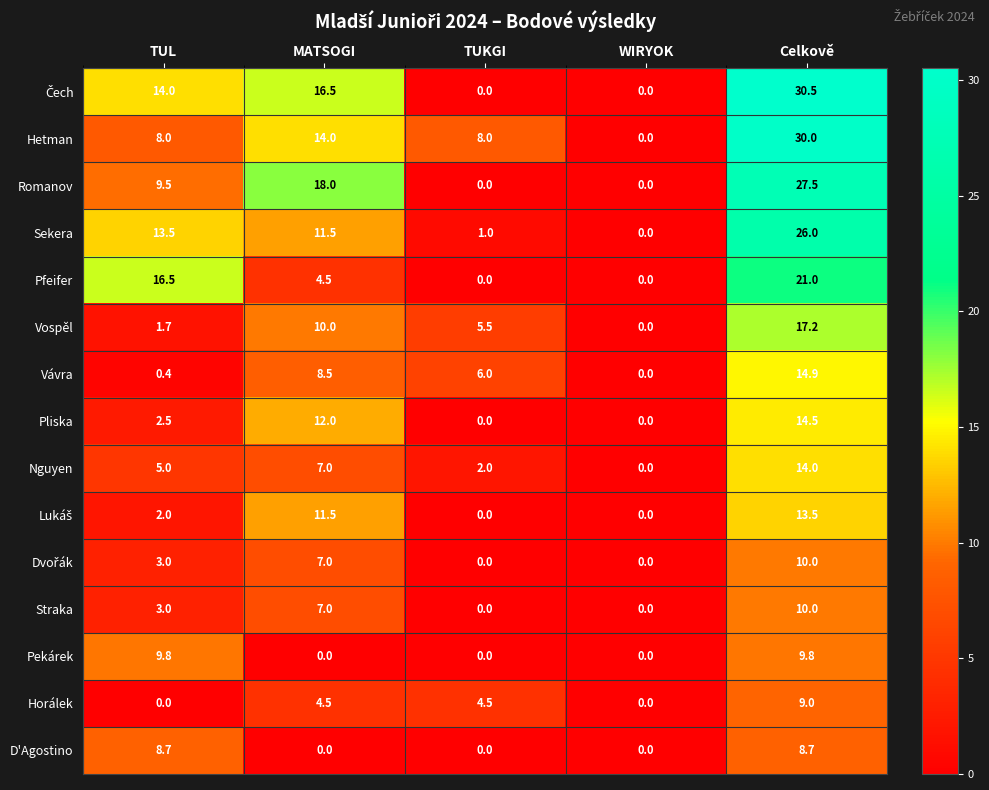

What is the spread (max minus min) of values at TUL?

16.5